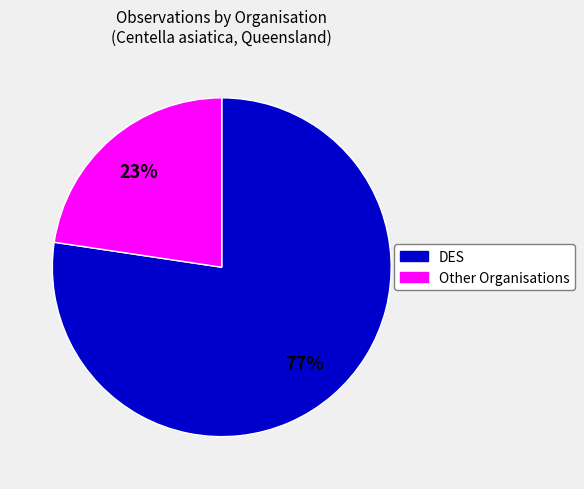

To the nearest percent, what is the average slice percentage?

50%